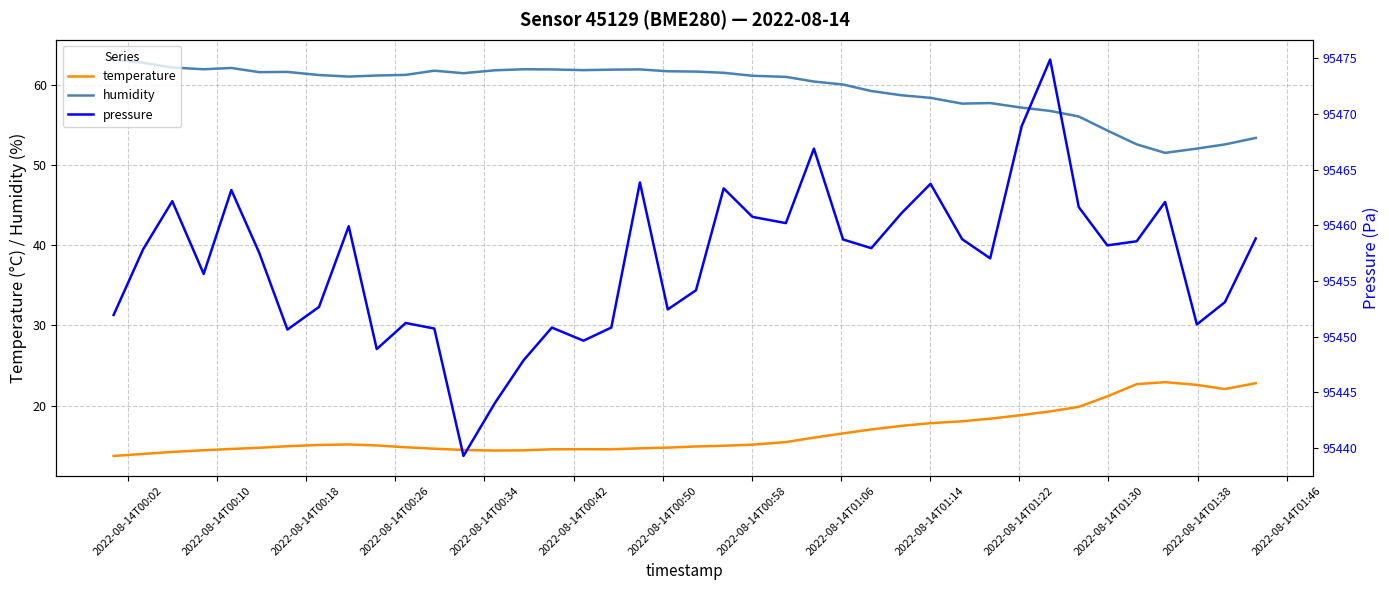

What is the highest value of the humidity series?

63.1